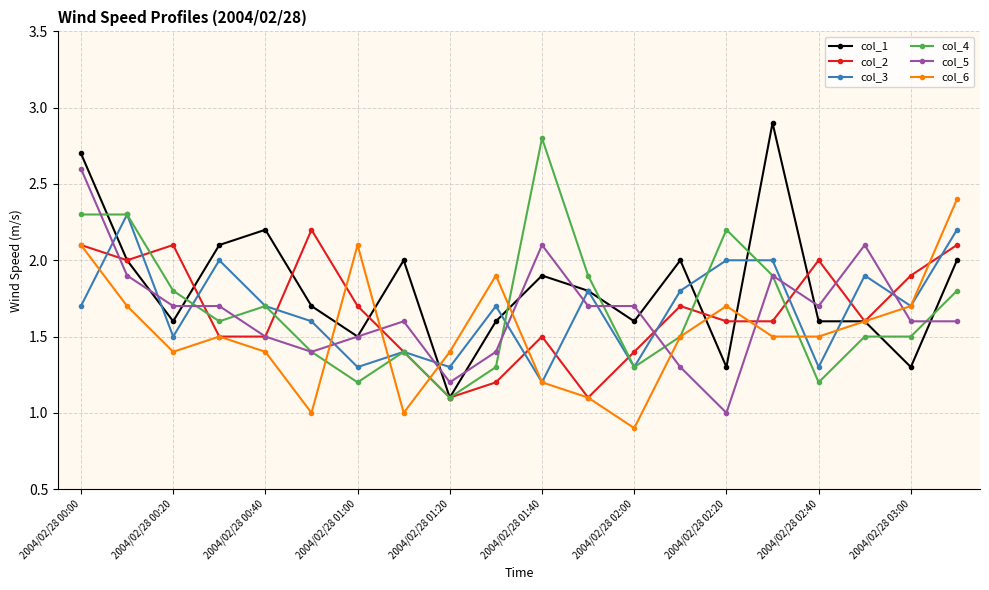

What is the highest value of the col_3 series?

2.3